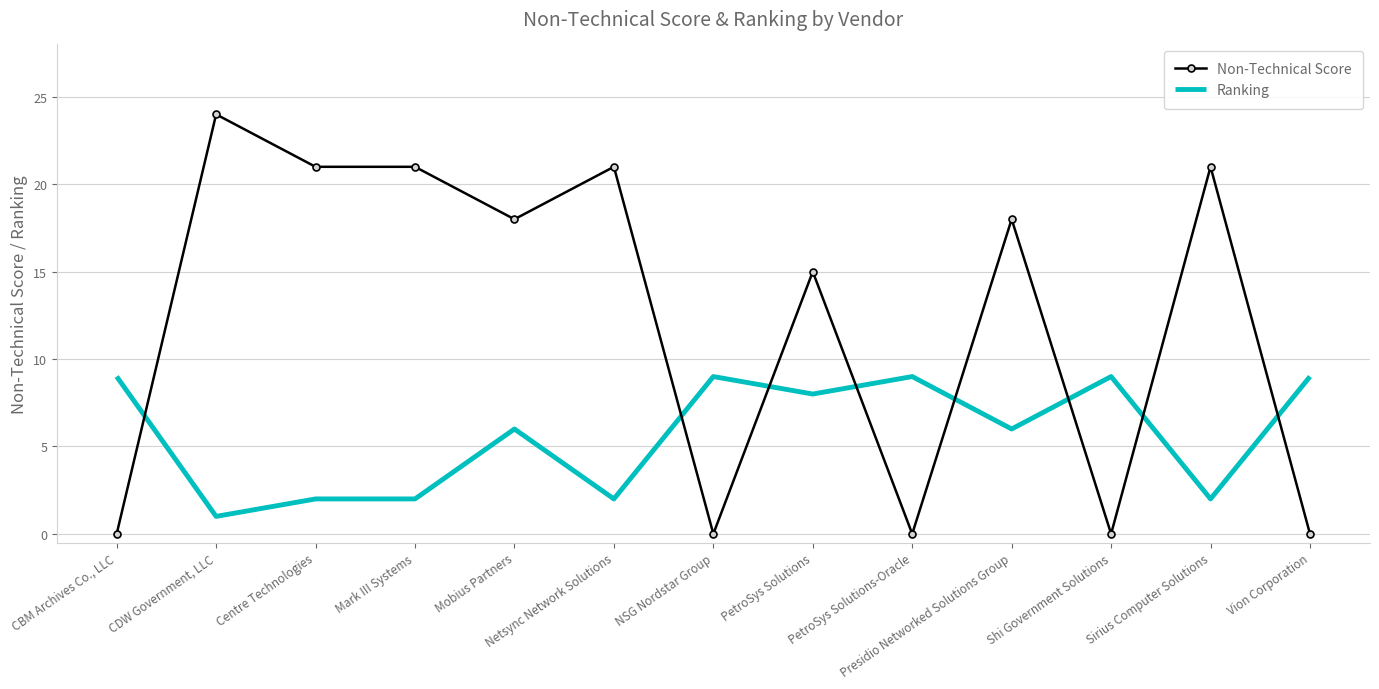

Count the Non-Technical Score values in the range 0 to 21.

12